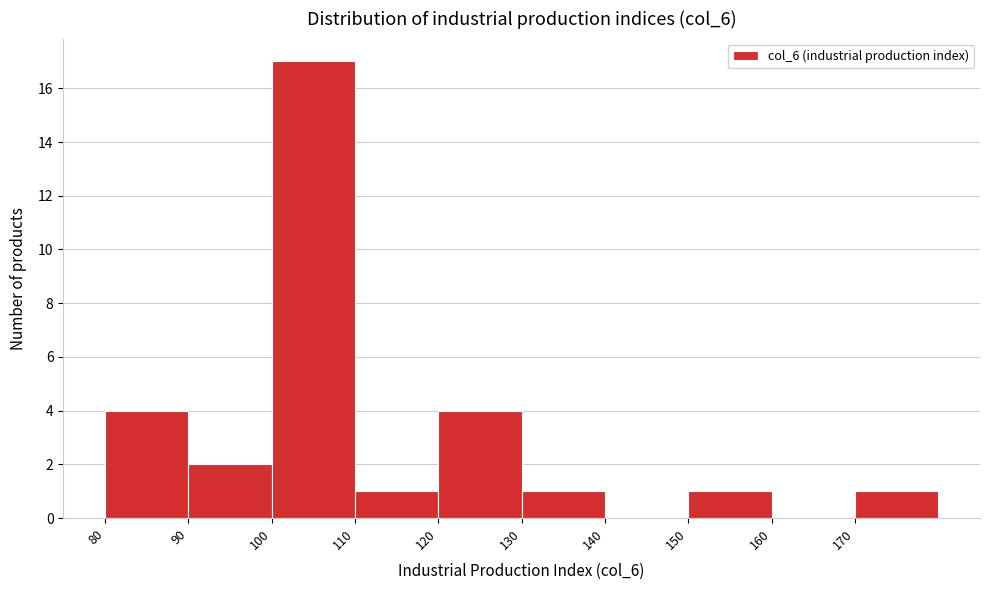

Reading left to right, transcribe this chart: for each bar, give the range it covers on the x-axis and its height. The values are not printed on the chart, so give them approximately, as read against the axis.

80 to 90: 4
90 to 100: 2
100 to 110: 17
110 to 120: 1
120 to 130: 4
130 to 140: 1
140 to 150: 0
150 to 160: 1
160 to 170: 0
170 to 180: 1